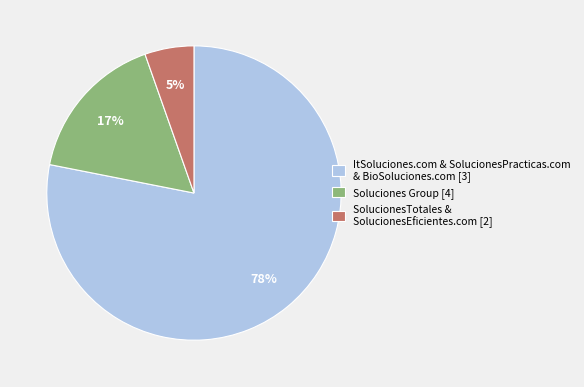

Does any single category account for the majority?

Yes